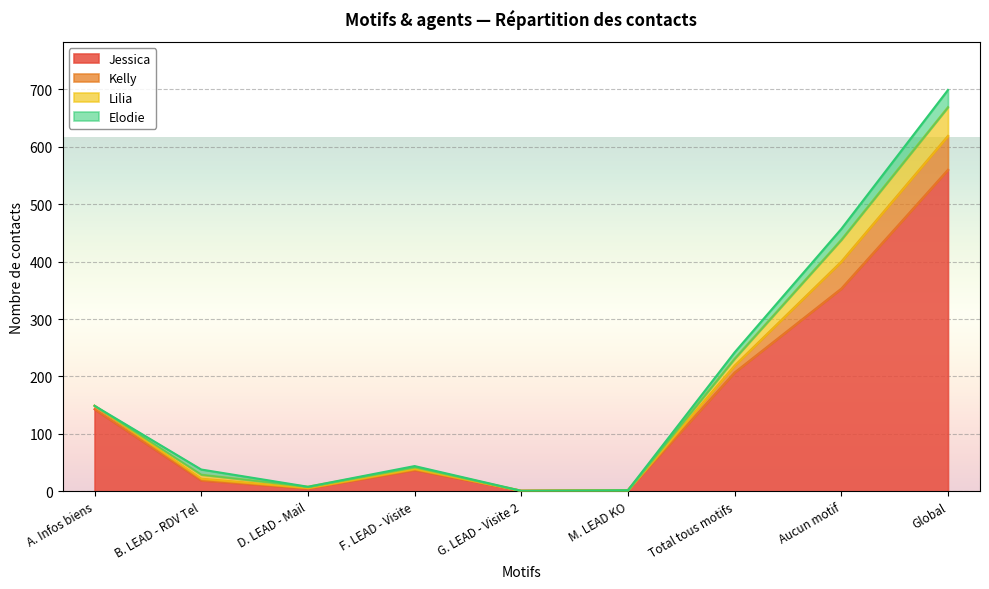

At which category does Lilia reach its first local valley?

D. LEAD - Mail